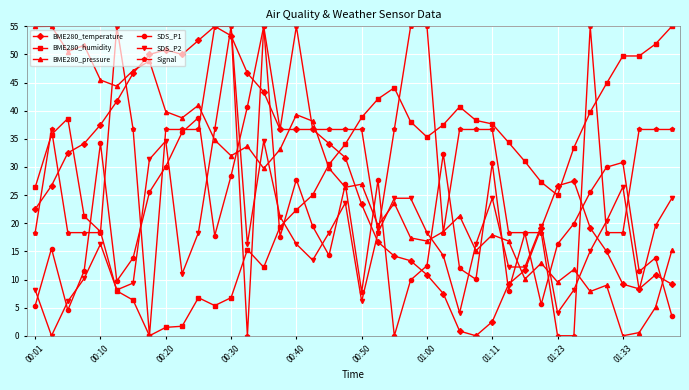

True or false: Signal has more than 1 interior local peaks.

True